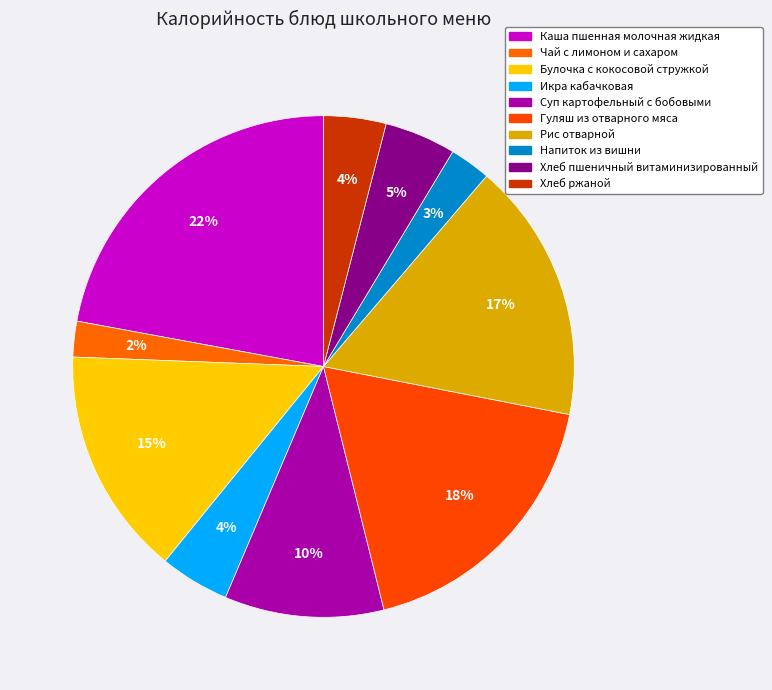

Does any single category account for the majority?

No